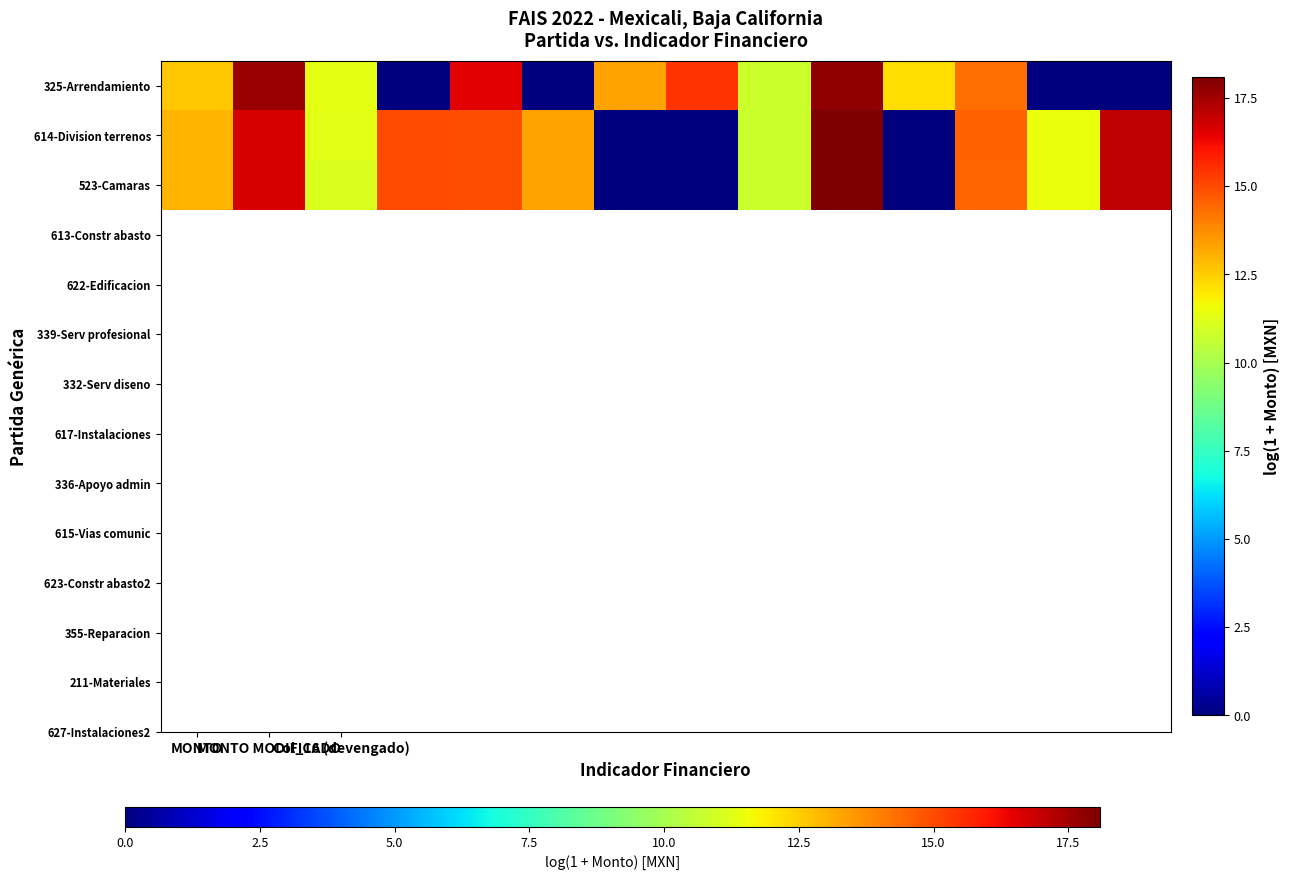

Which series has the widest spread of values?

614-Division terrenos